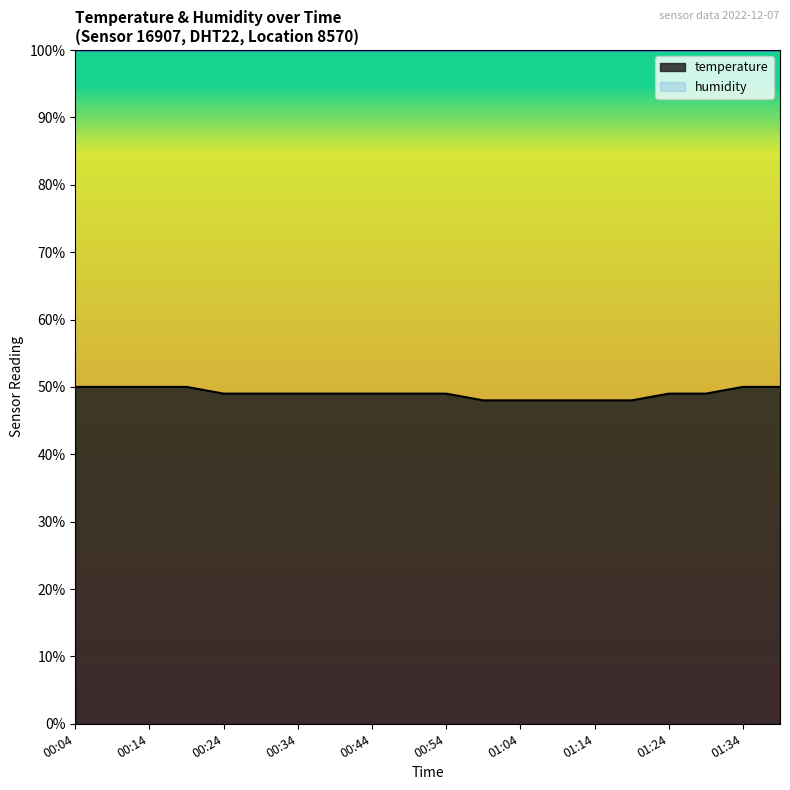

How many values exceed 58?

15